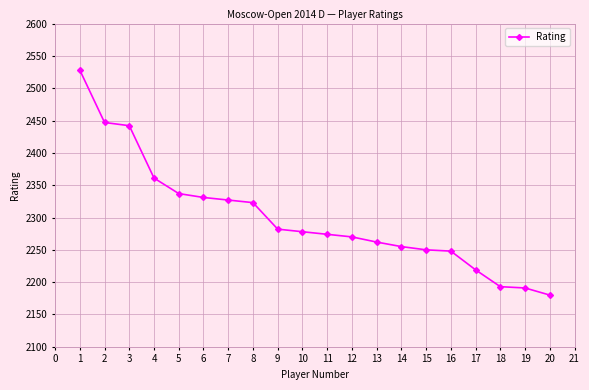

What is the change in value from 5 to 11?

-63